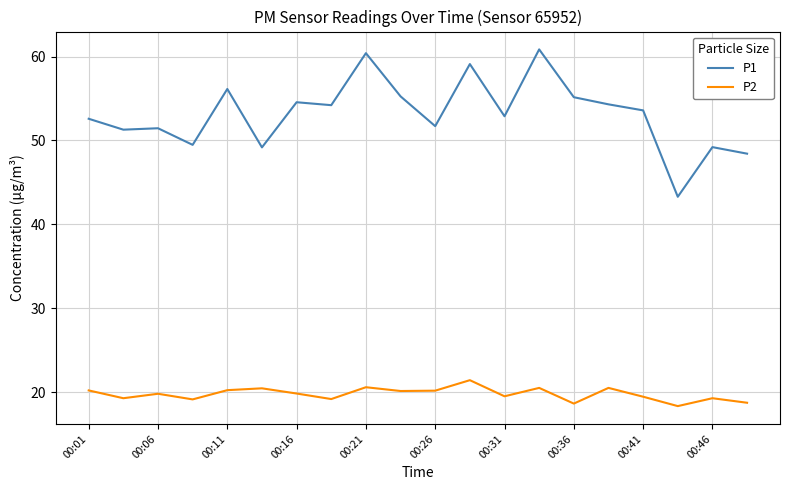

Does the chart have visible grid lines?

Yes